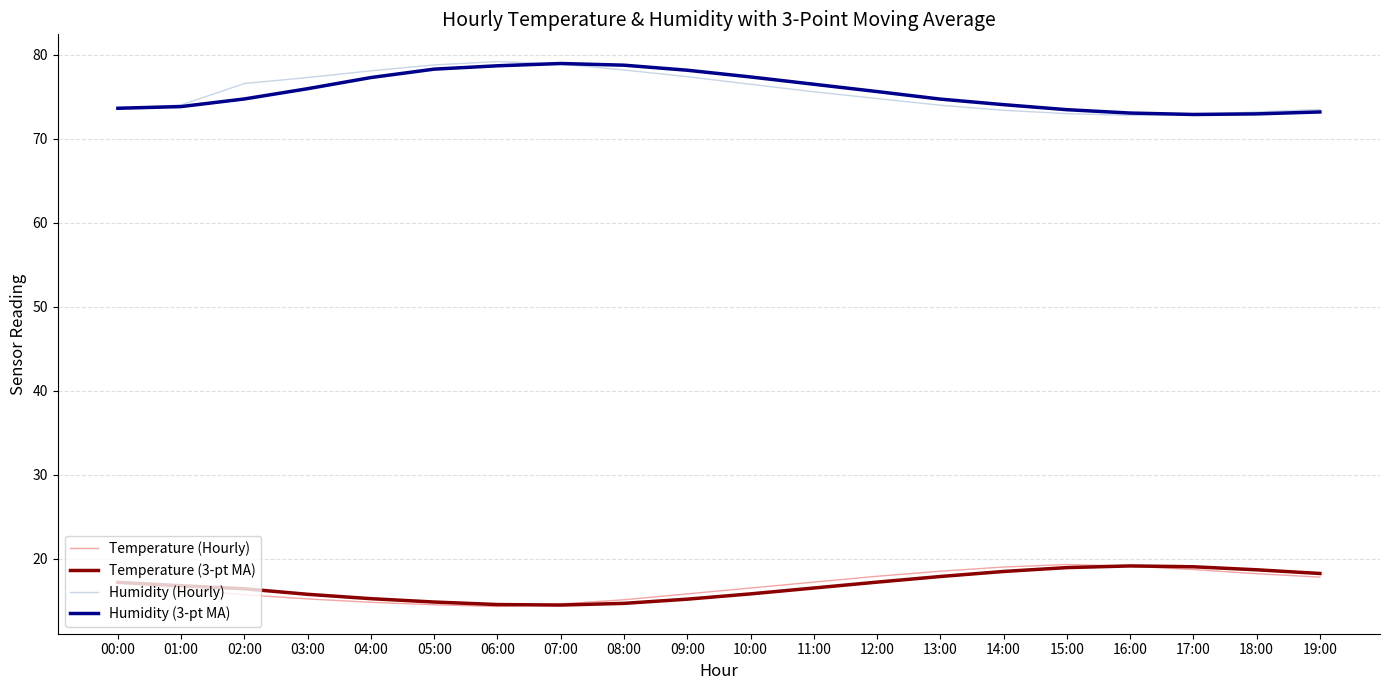

What position from the left is 12:00?

13